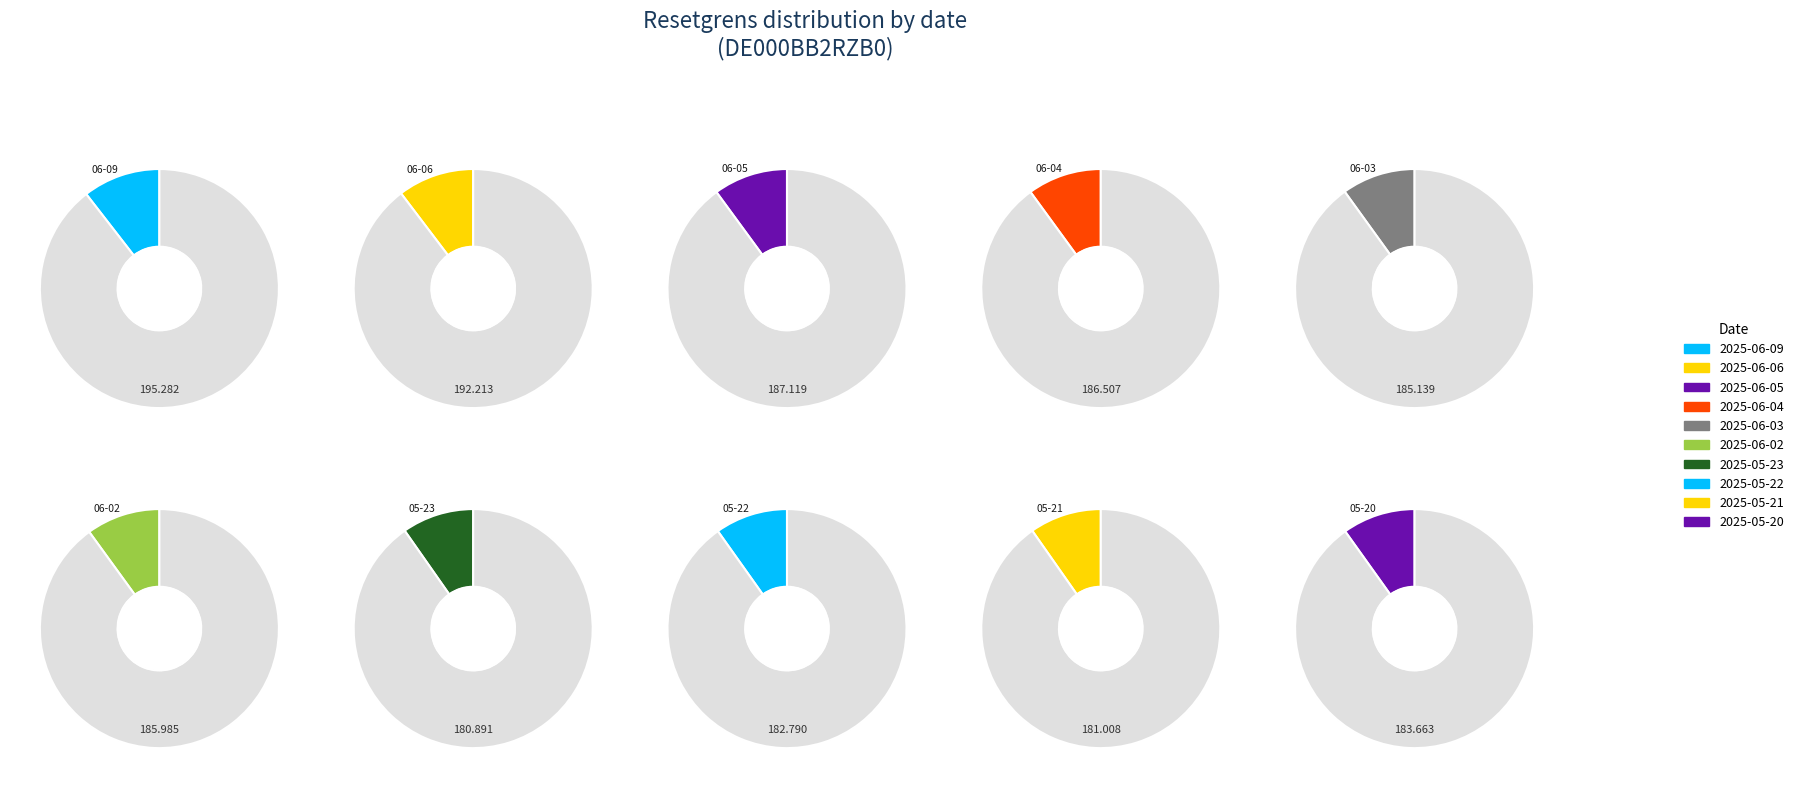

What percentage is the 2025-06-09 slice, to the nearest percent?

10%